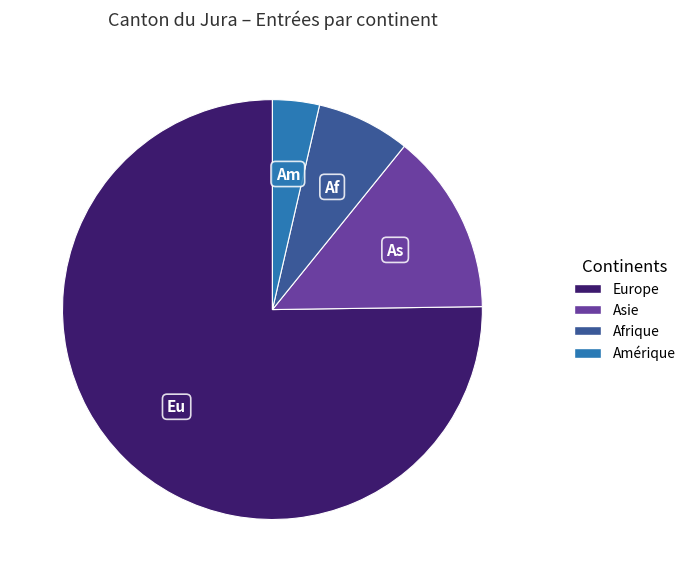

Does any single category account for the majority?

Yes